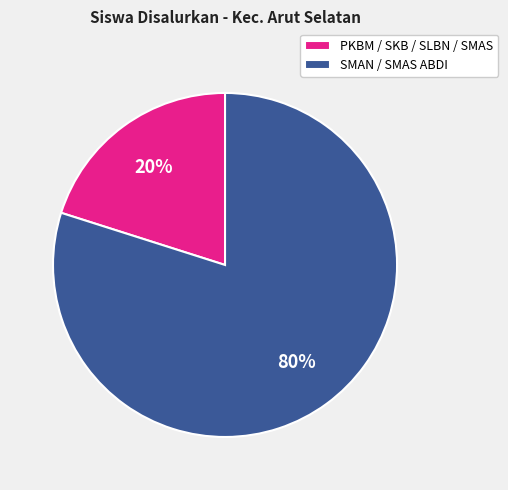

True or false: PKBM / SKB / SLBN / SMAS accounts for 20% of the total.

True